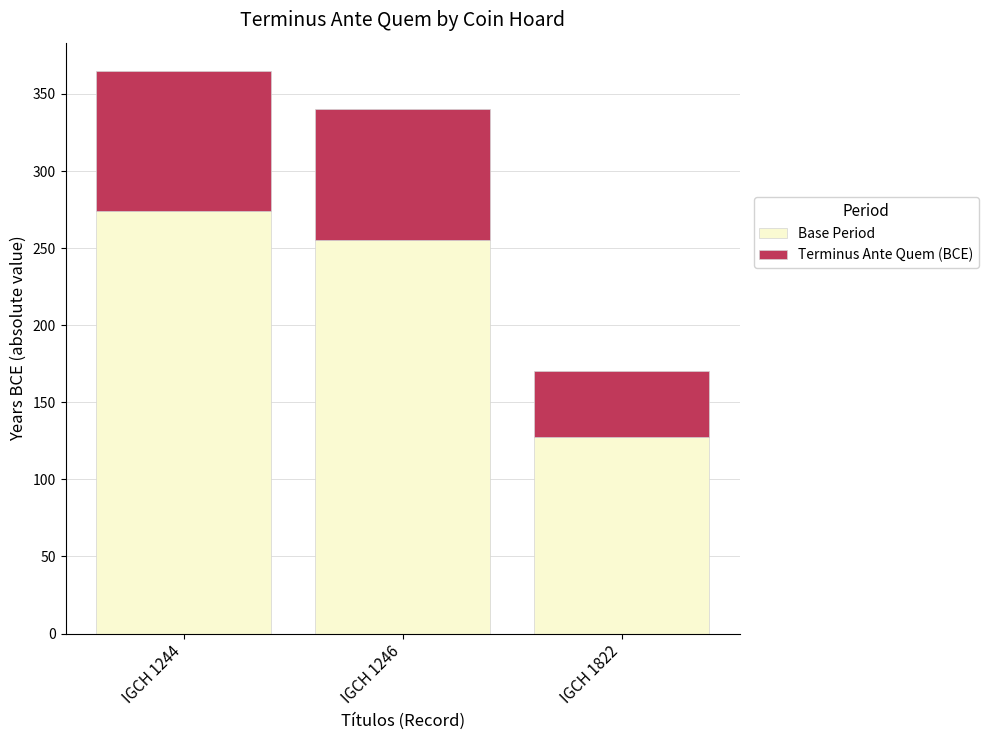

What is the total value across all series at IGCH 1822?

170.0